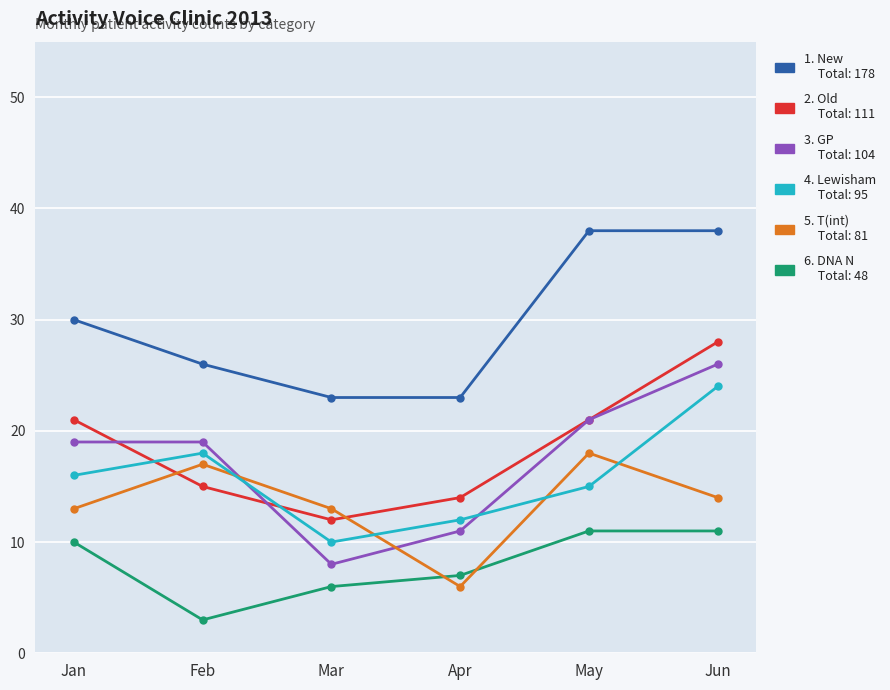

Does the chart have visible grid lines?

Yes